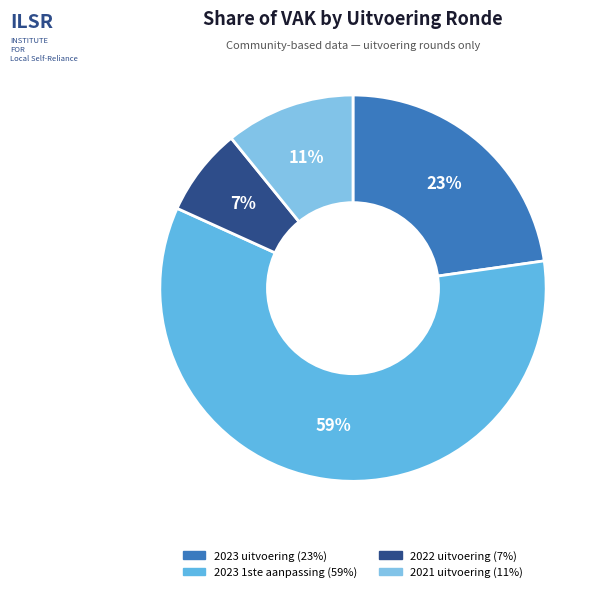

How many segments does this pie chart have?

4